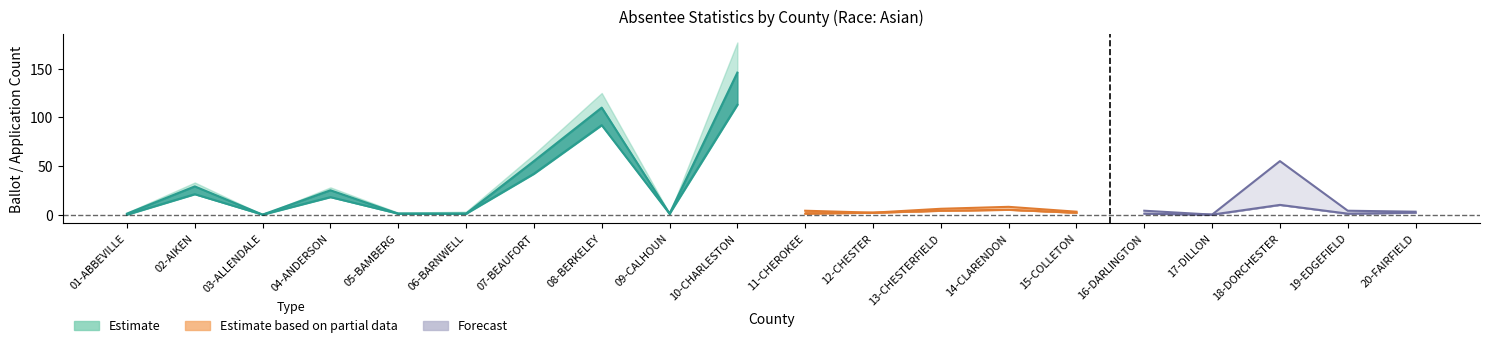

True or false: UOCAVA Ballots Returned has more than 1 interior local peaks.

True